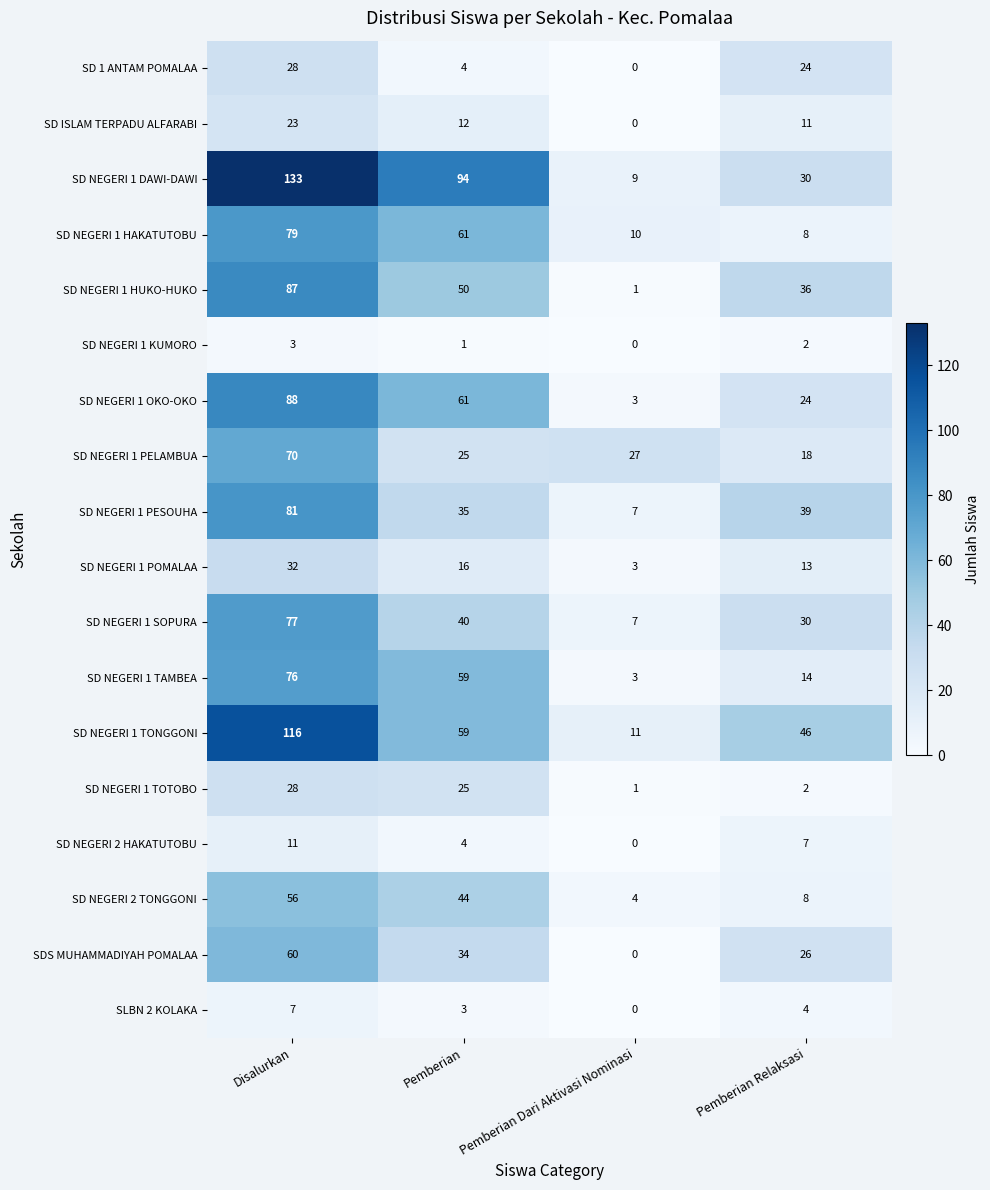

Which series has the largest total across all categories?

SD NEGERI 1 DAWI-DAWI